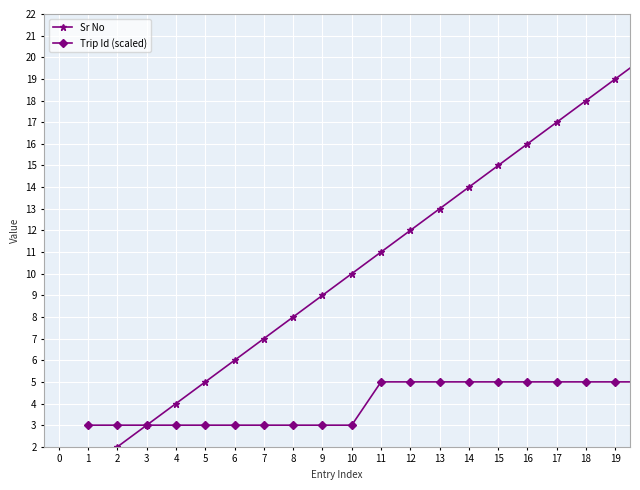

True or false: Trip Id (scaled) has more than 2 points higher than both neighbors.

False